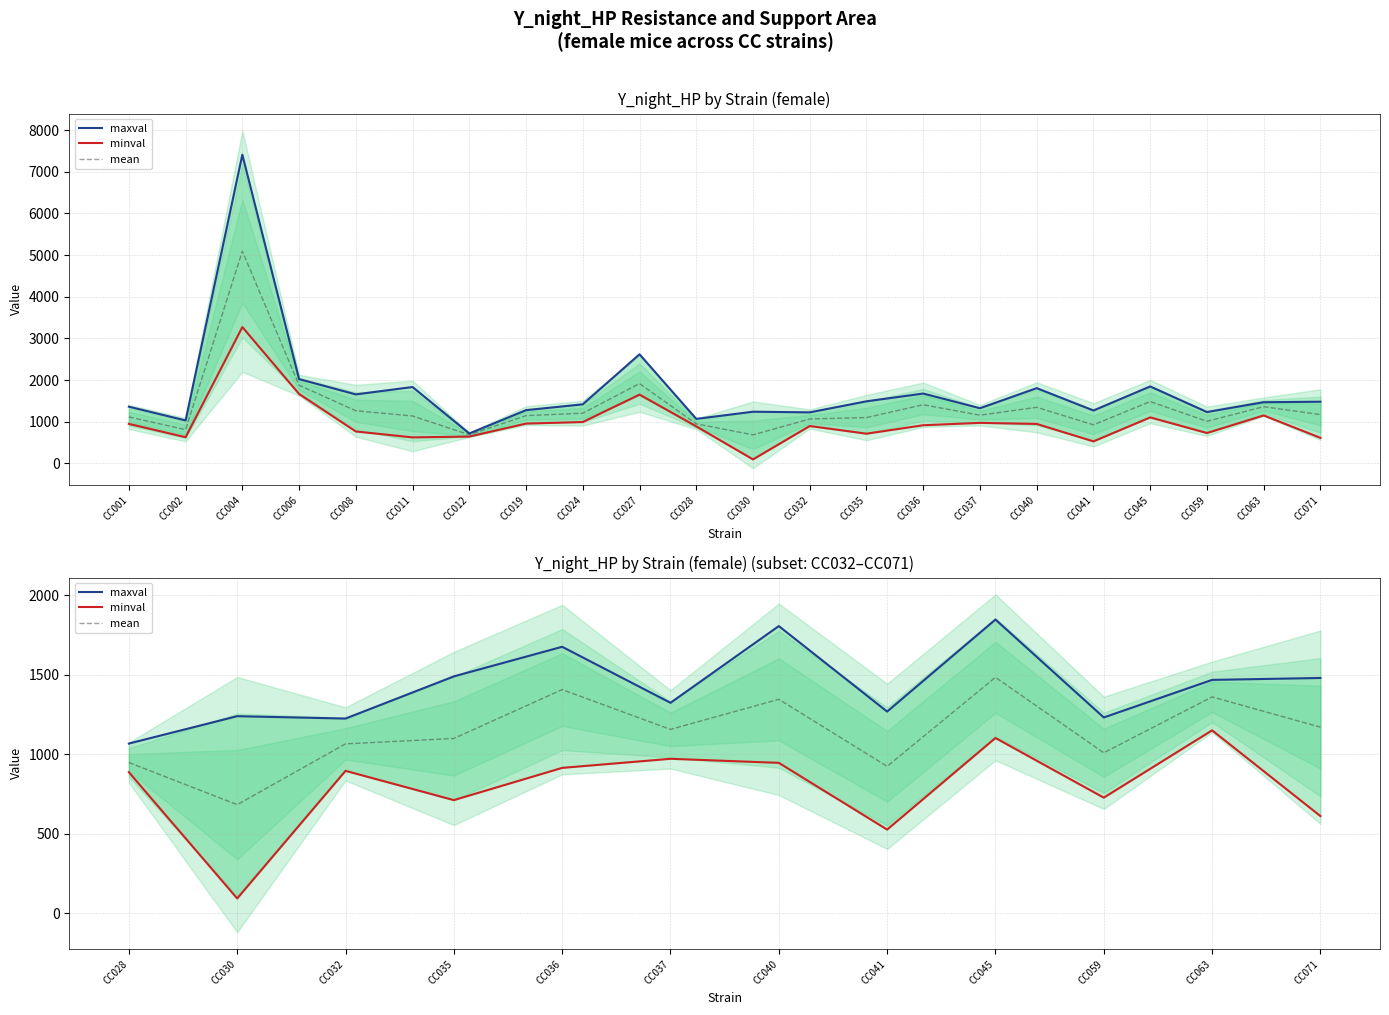

Which series has the largest total across all categories?

maxval